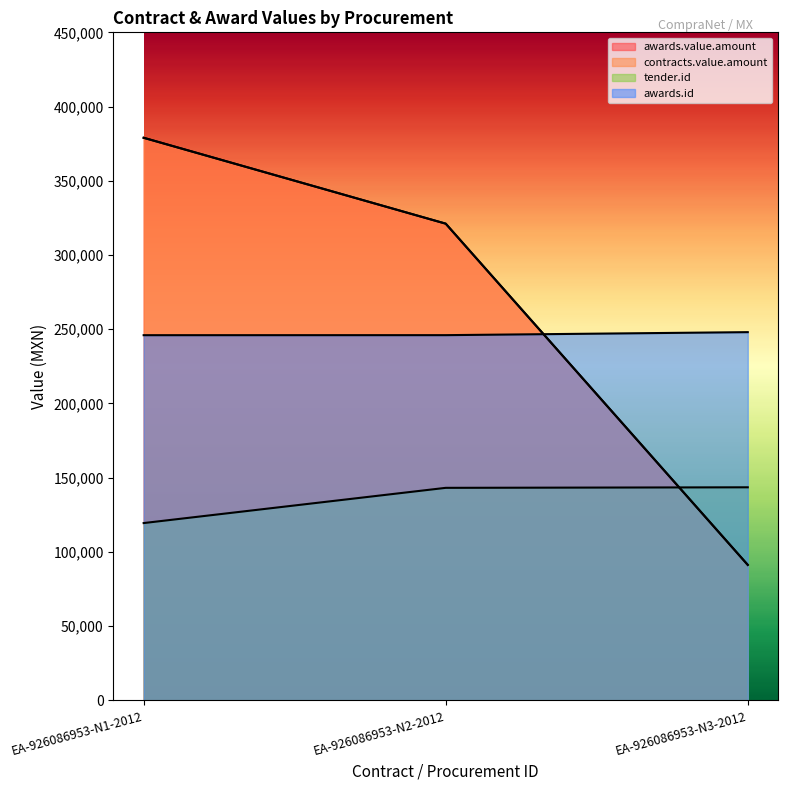

What are all the series names shown in the legend?

awards.value.amount, contracts.value.amount, tender.id, awards.id